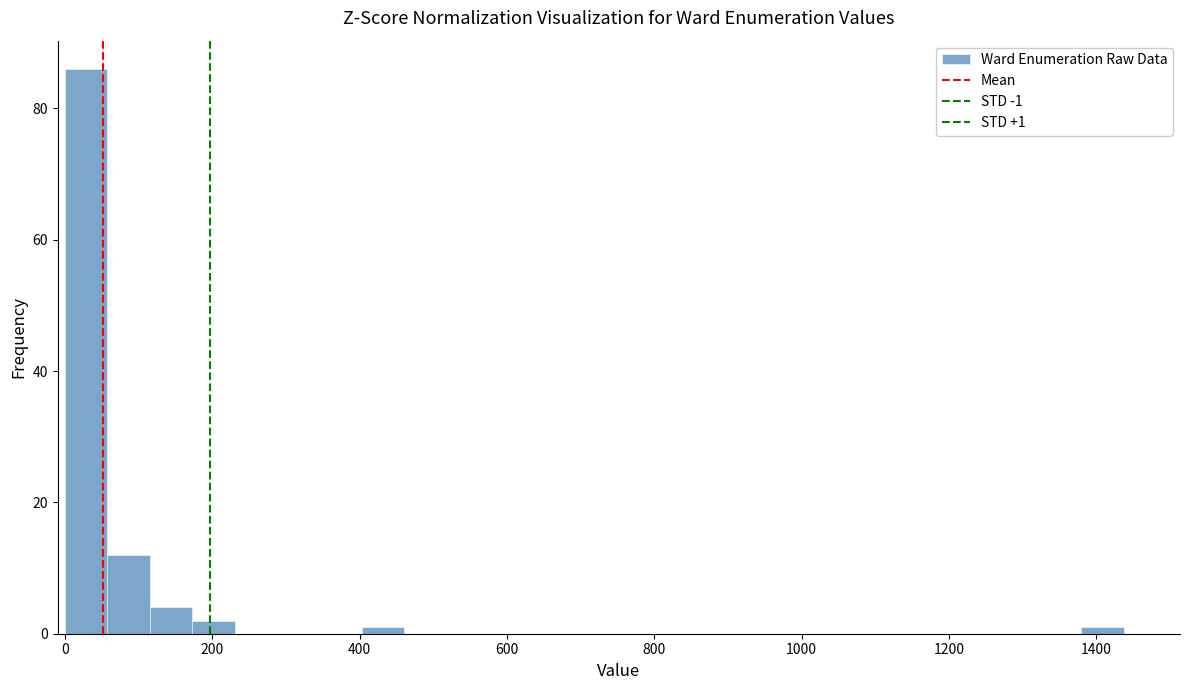

Around what value on the x-axis is the tallest bar? Give the approximate position of its centre, as read against the axis.

20